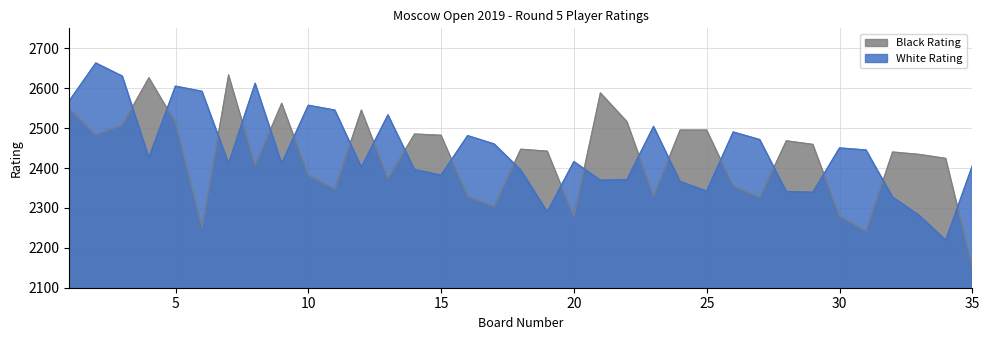

At which category does White Rating reach its first local peak?

2